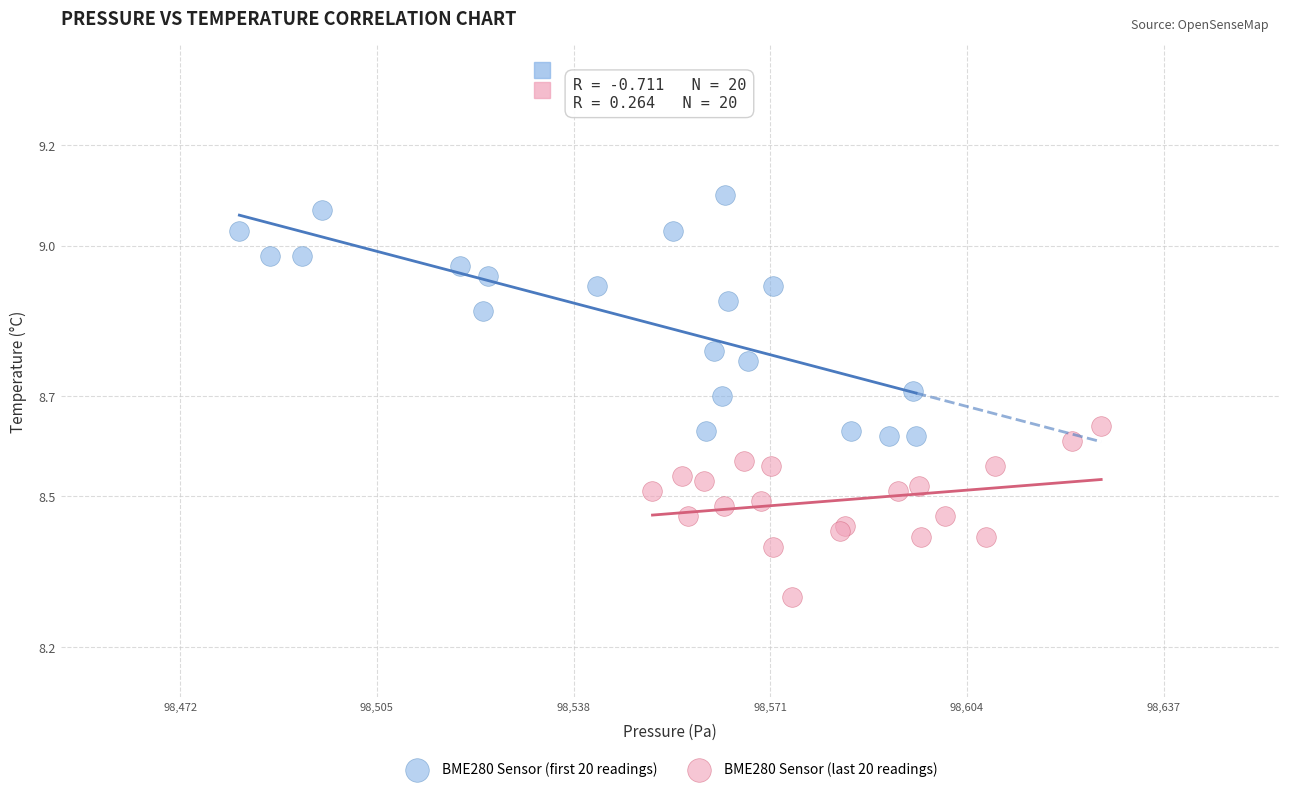

Which series reaches the minimum Y coordinate?

BME280 Sensor (last 20 readings)